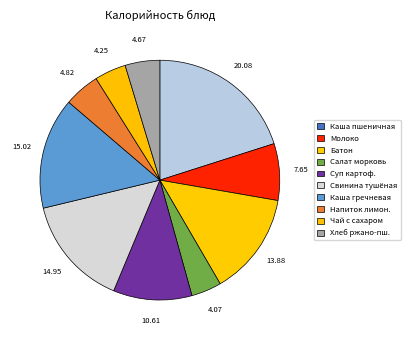

Count the number of slices in the pie.

10